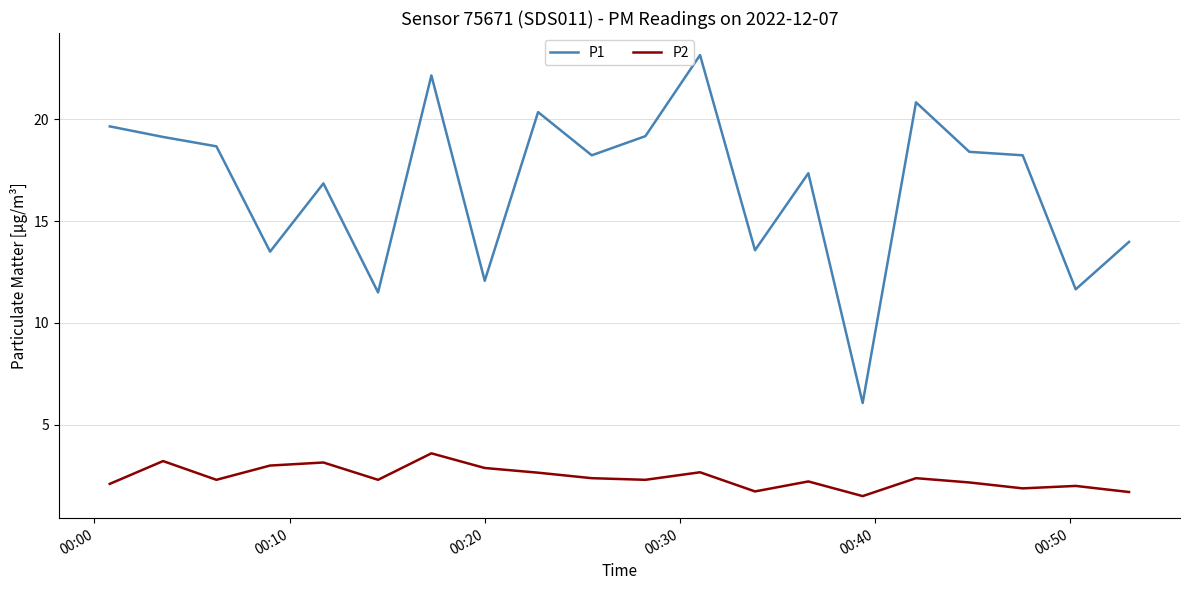

What are all the series names shown in the legend?

P1, P2